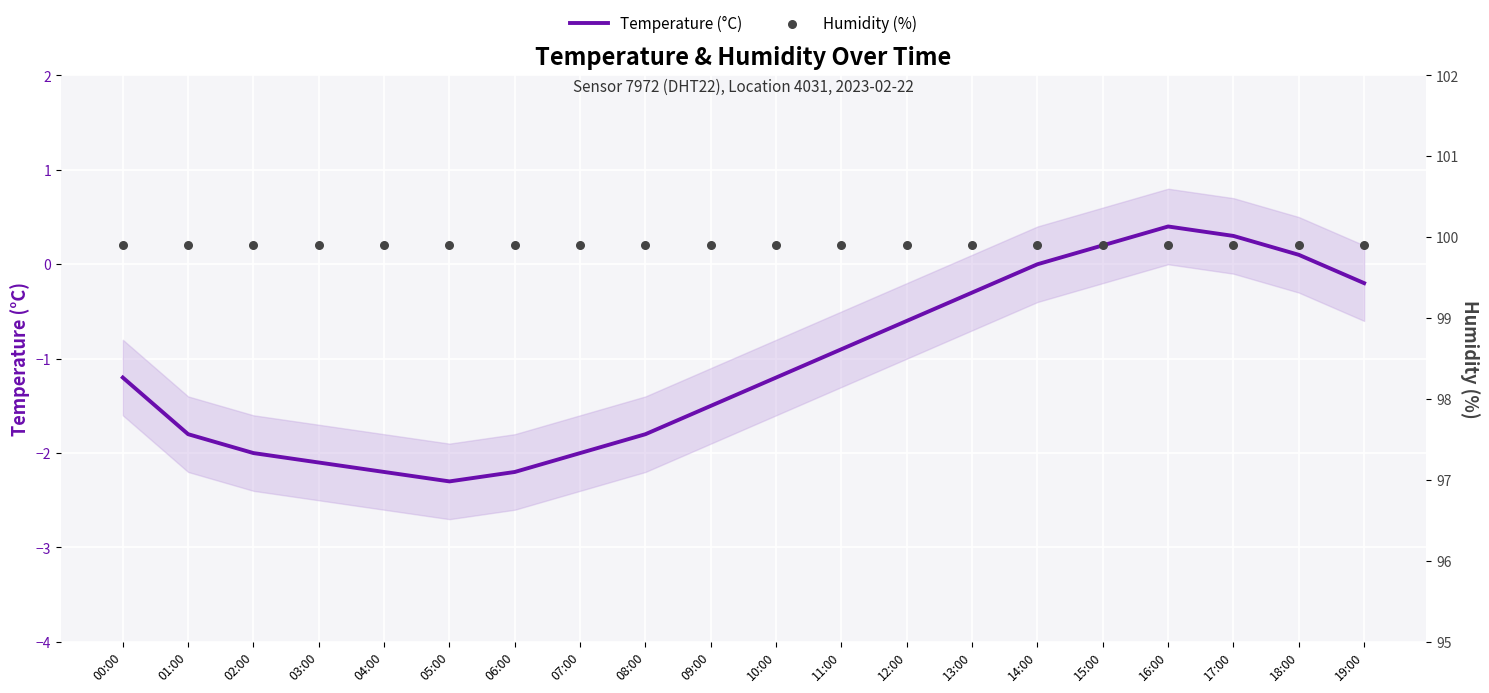

What are all the series names shown in the legend?

Temperature (°C), Humidity (%)